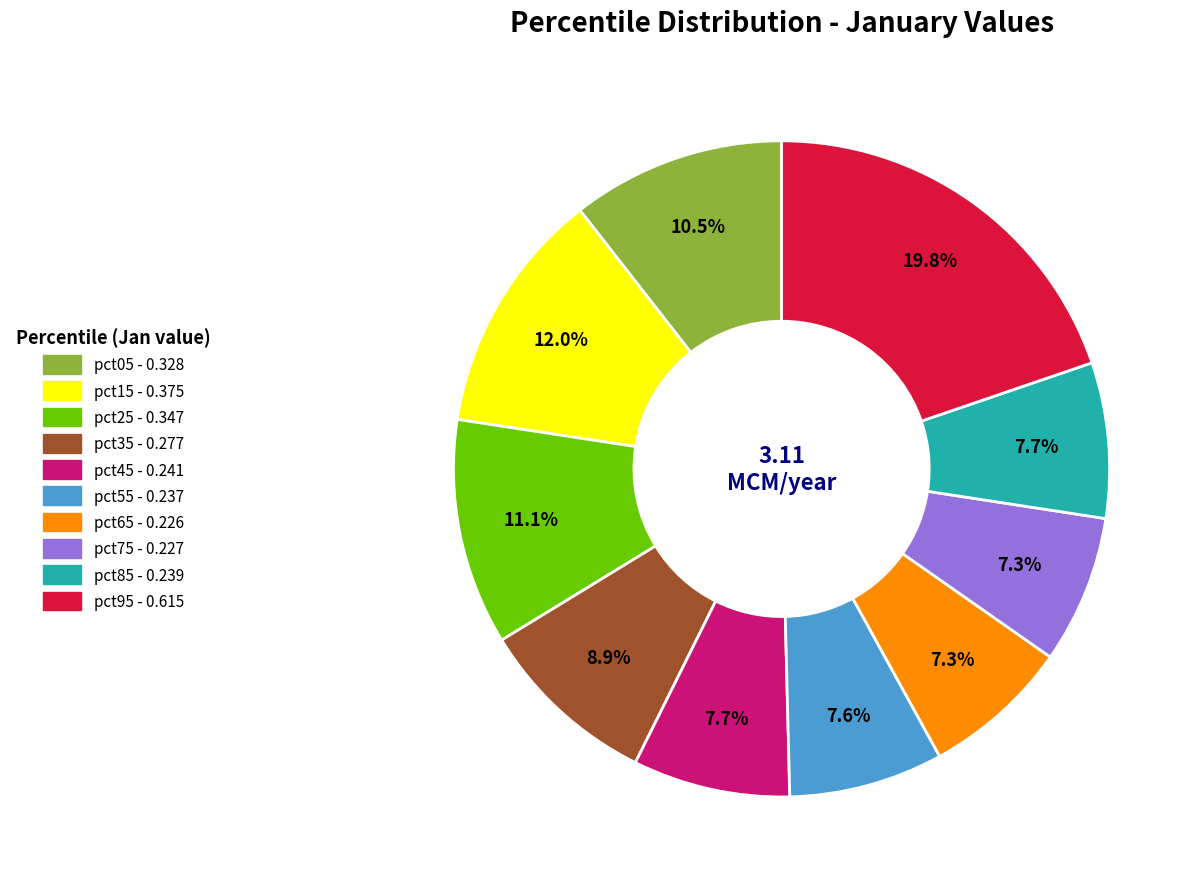

What percentage do pct95 and pct35 together represent?

28.7%